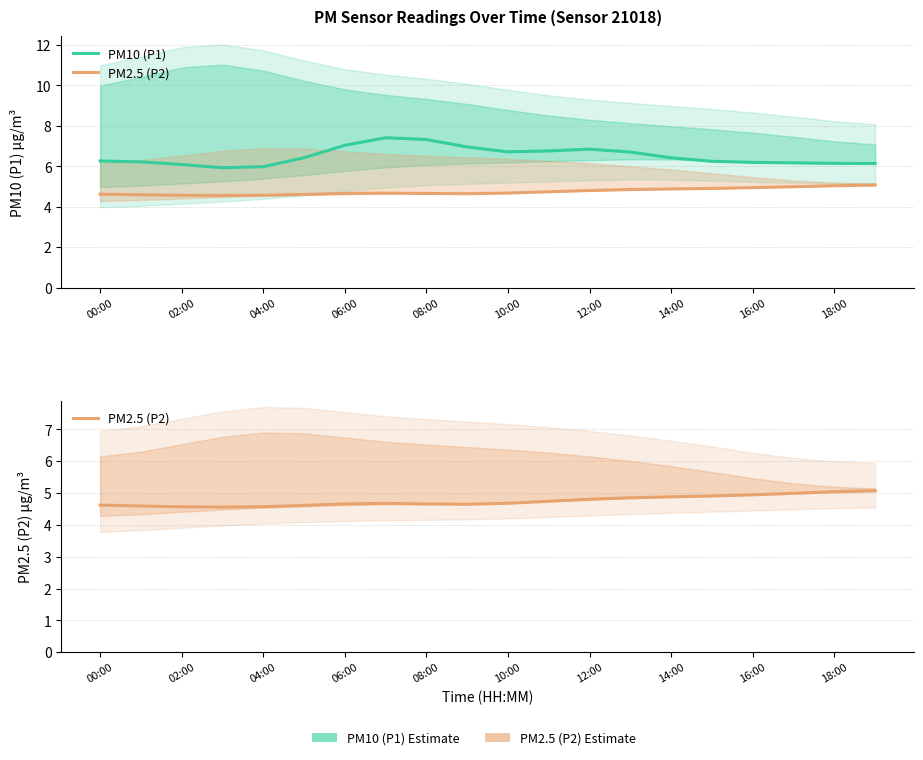

Reading left to right, what are all the values shown in this chart?

PM10 (P1): 6.3	6.2	6.1	5.9	6.0	6.4	7.0	7.4	7.3	7.0	6.7	6.8	6.8	6.7	6.4	6.2	6.2	6.2	6.1	6.1
PM2.5 (P2): 4.6	4.6	4.6	4.6	4.6	4.6	4.7	4.7	4.7	4.6	4.7	4.7	4.8	4.9	4.9	4.9	4.9	5.0	5.0	5.1